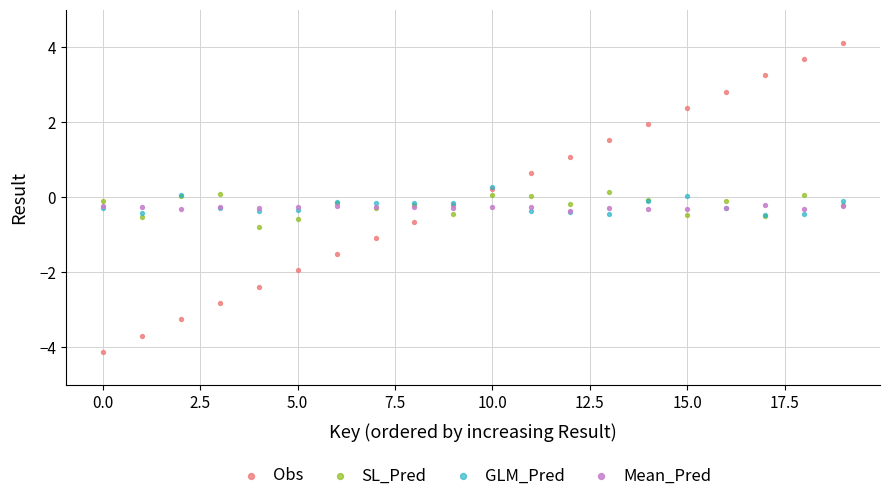

What are all the series names shown in the legend?

Obs, SL_Pred, GLM_Pred, Mean_Pred